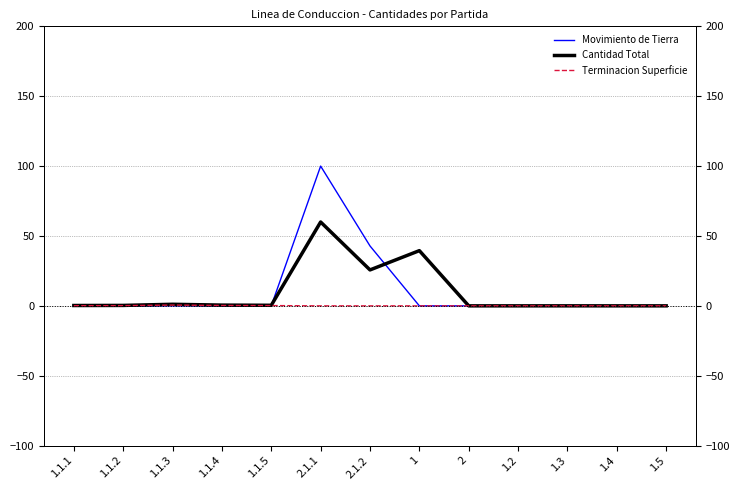

How many lines are shown in the chart?

3